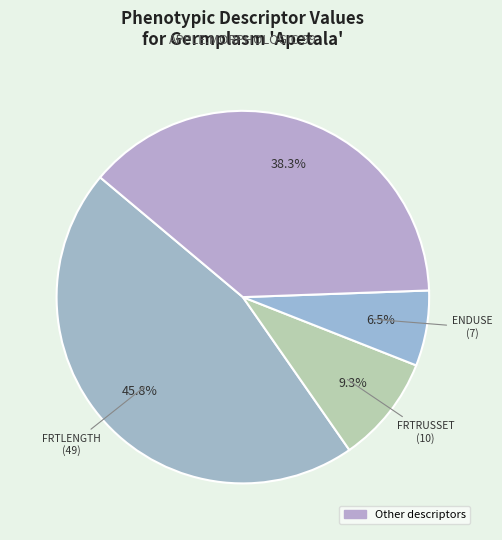

How many segments does this pie chart have?

4